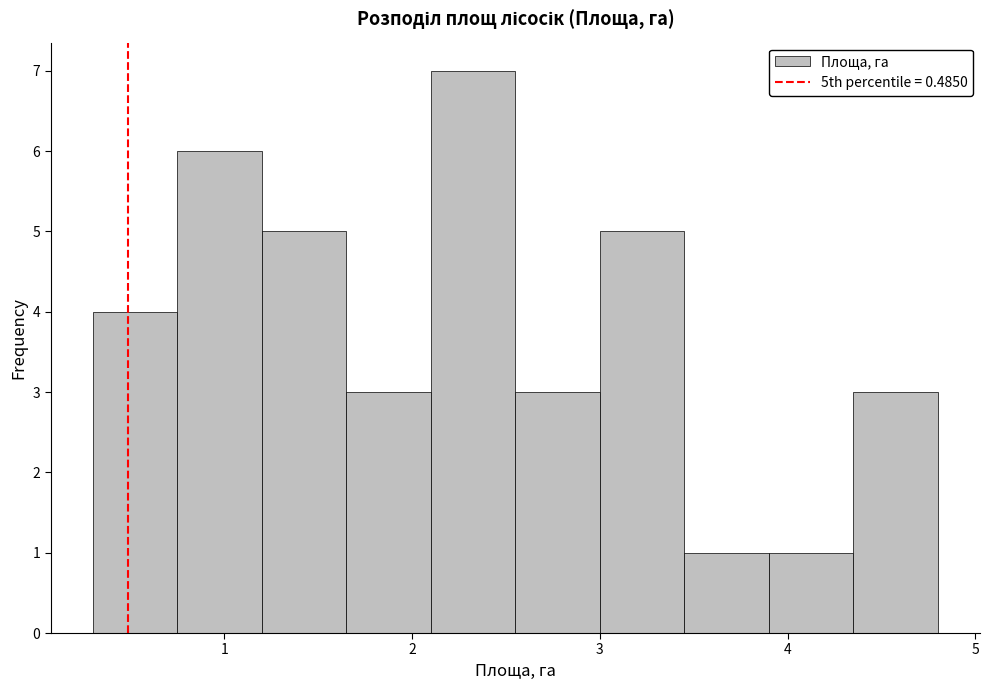

Reading left to right, list every bar in this chart as the range it spans on the x-axis followed by its height. Neither the bar edges nor the heights are printed on the chart, so give them approximately, as read against the axes.

0.30 to 0.75: 4
0.75 to 1.20: 6
1.20 to 1.65: 5
1.65 to 2.10: 3
2.10 to 2.55: 7
2.55 to 3.00: 3
3.00 to 3.45: 5
3.45 to 3.90: 1
3.90 to 4.35: 1
4.35 to 4.80: 3